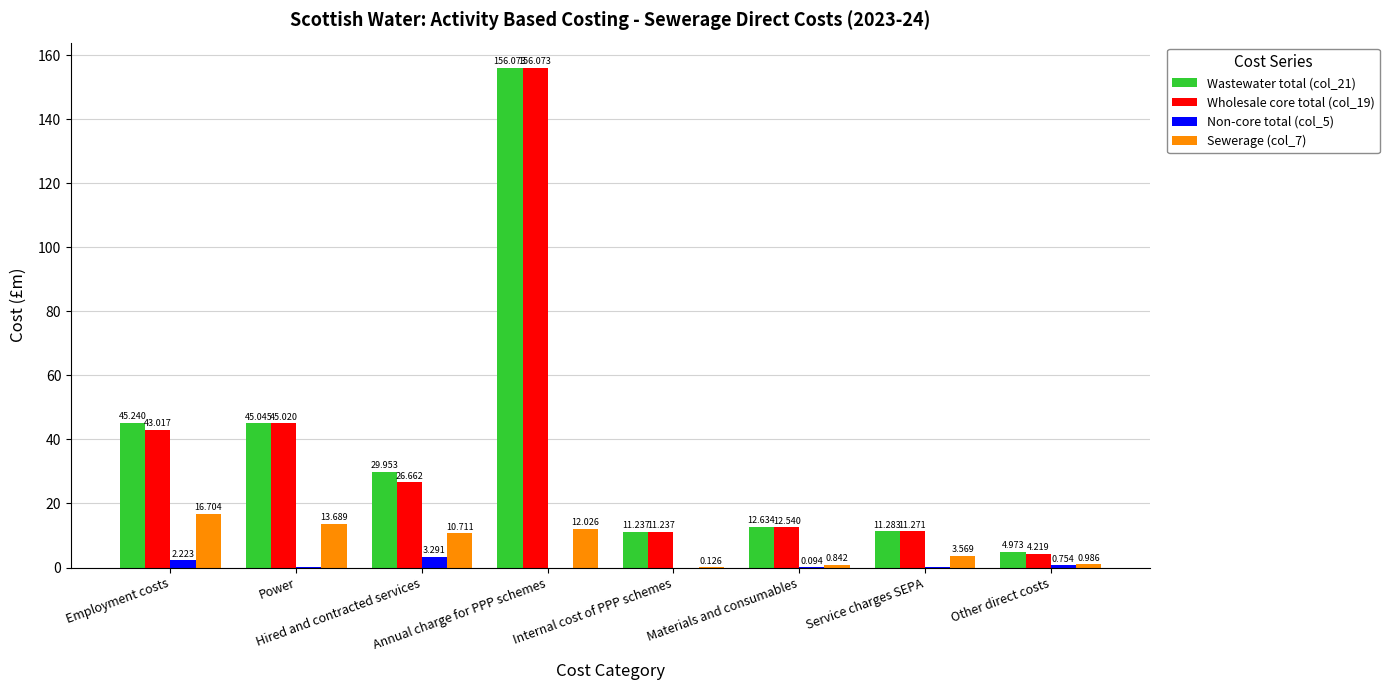

At which category is the sum across all series the highest?

Annual charge for PPP schemes